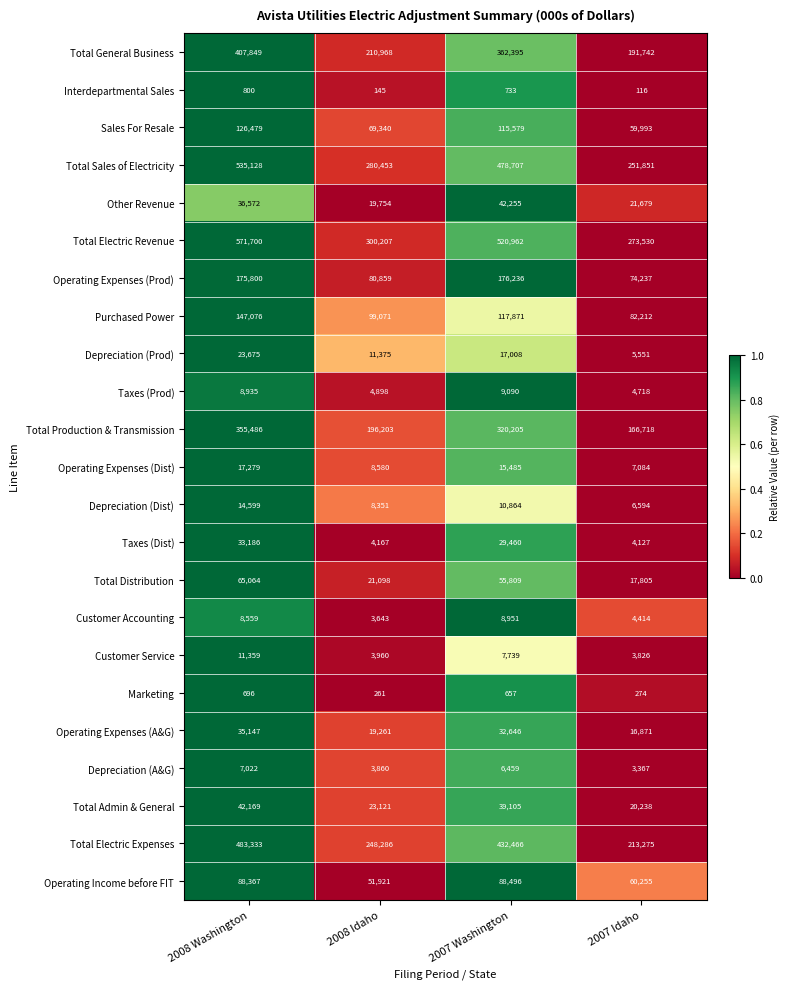

Rank the series at 2008 Washington from lowest to highest value.

Marketing, Interdepartmental Sales, Depreciation (A&G), Customer Accounting, Taxes (Prod), Customer Service, Depreciation (Dist), Operating Expenses (Dist), Depreciation (Prod), Taxes (Dist), Operating Expenses (A&G), Other Revenue, Total Admin & General, Total Distribution, Operating Income before FIT, Sales For Resale, Purchased Power, Operating Expenses (Prod), Total Production & Transmission, Total General Business, Total Electric Expenses, Total Sales of Electricity, Total Electric Revenue